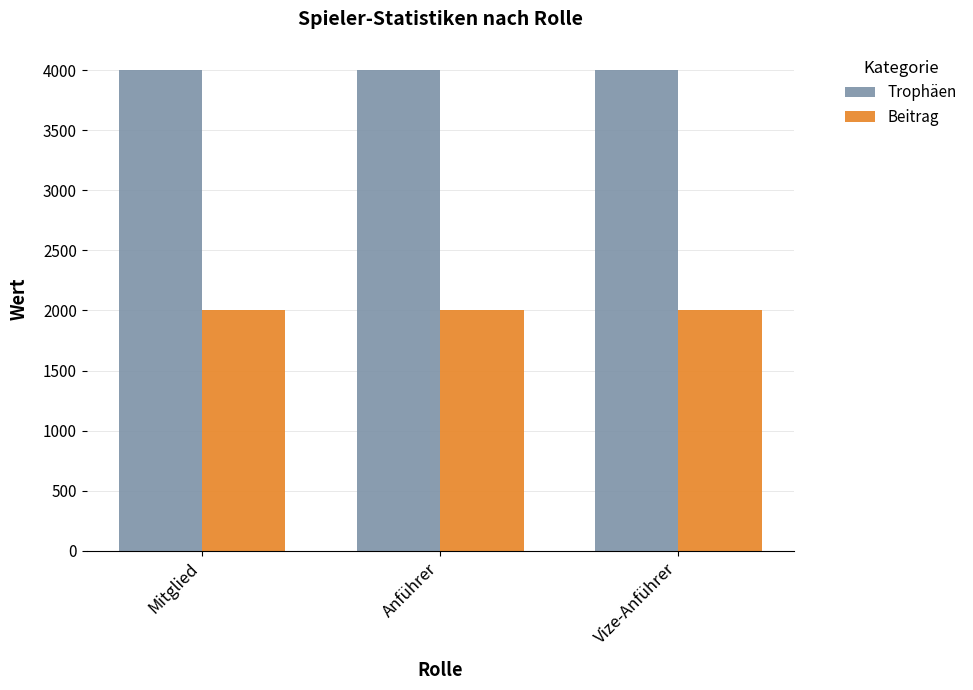

What is the difference between the highest and lowest values at Vize-Anführer?

2001